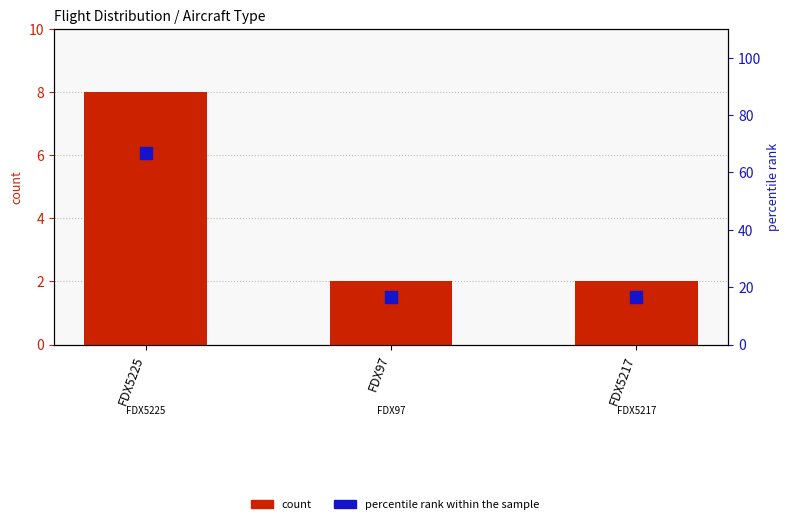

What position from the right is FDX5225?

3